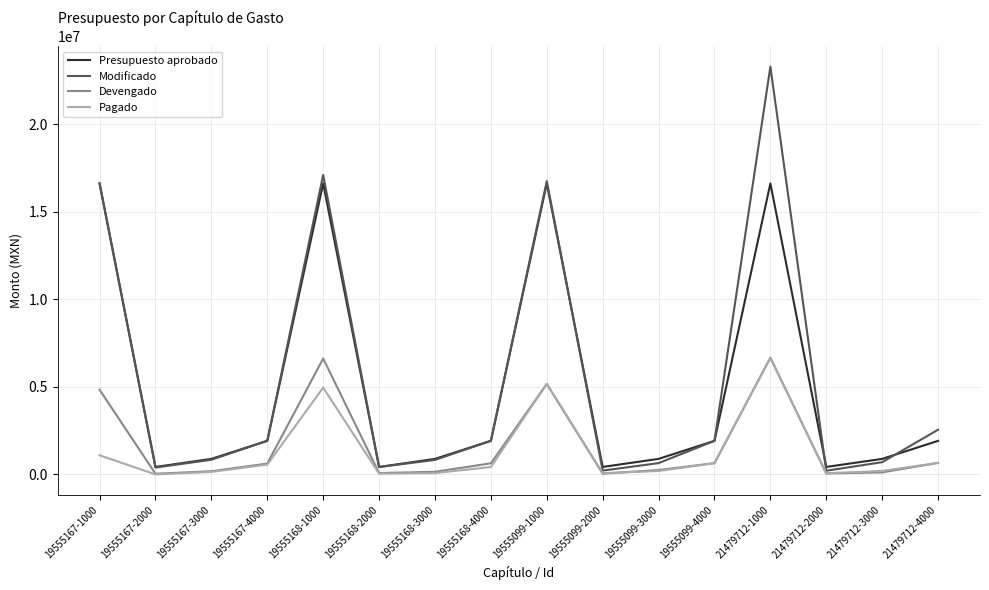

True or false: Pagado has a value of 641438.0 at 19555099-4000.

True